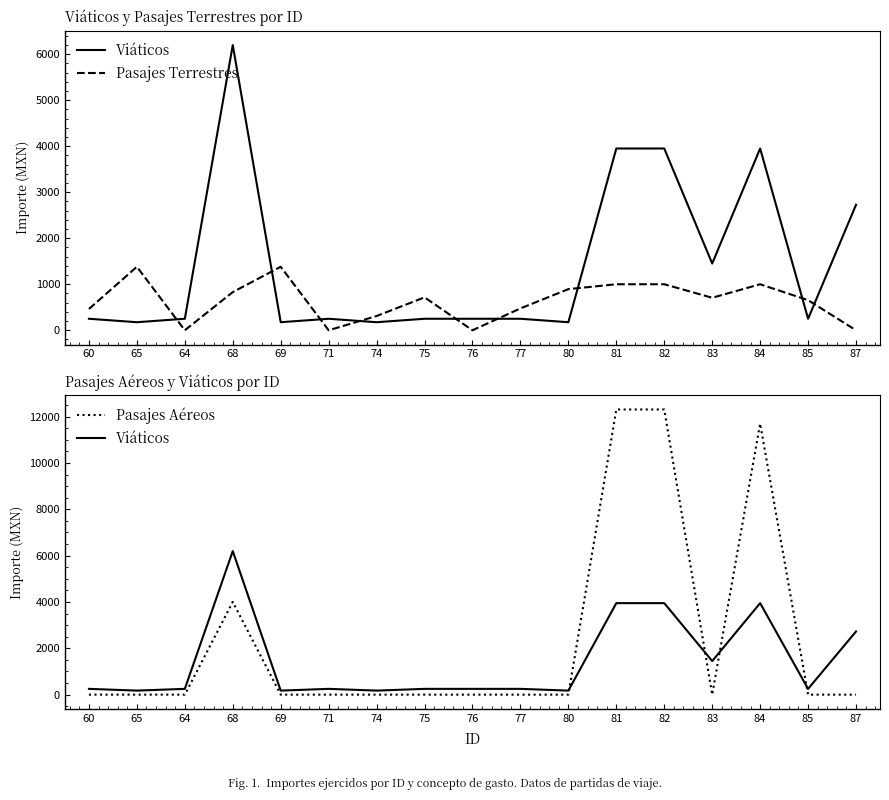

True or false: Pasajes Aéreos has a value of 7402.9 at 77.

False